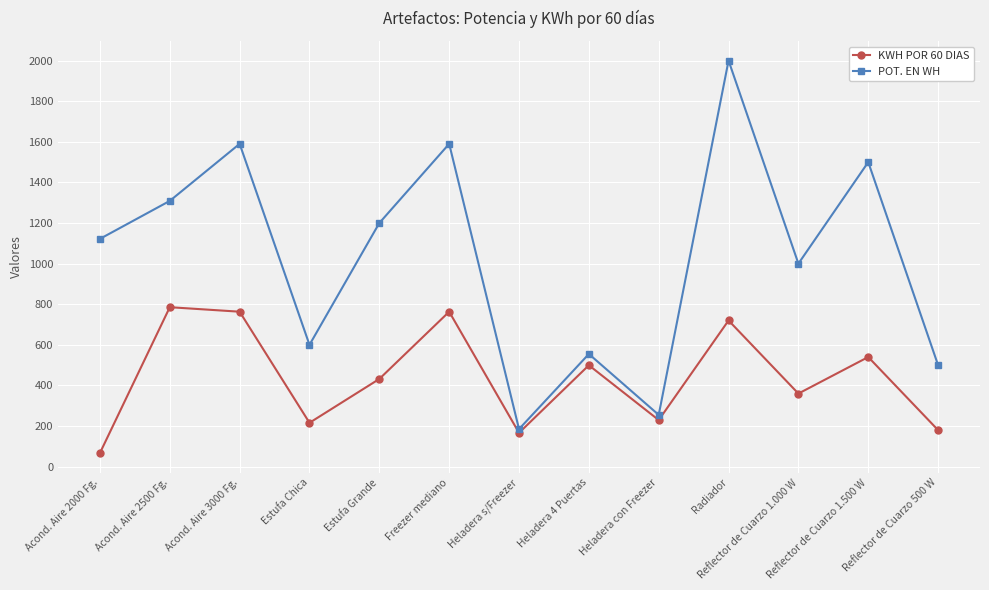

How many categories are shown in the chart?

13